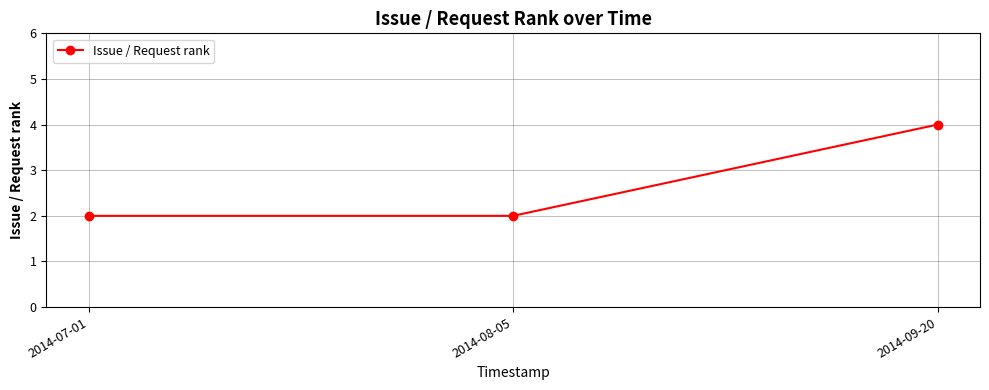

Does the chart have visible grid lines?

Yes